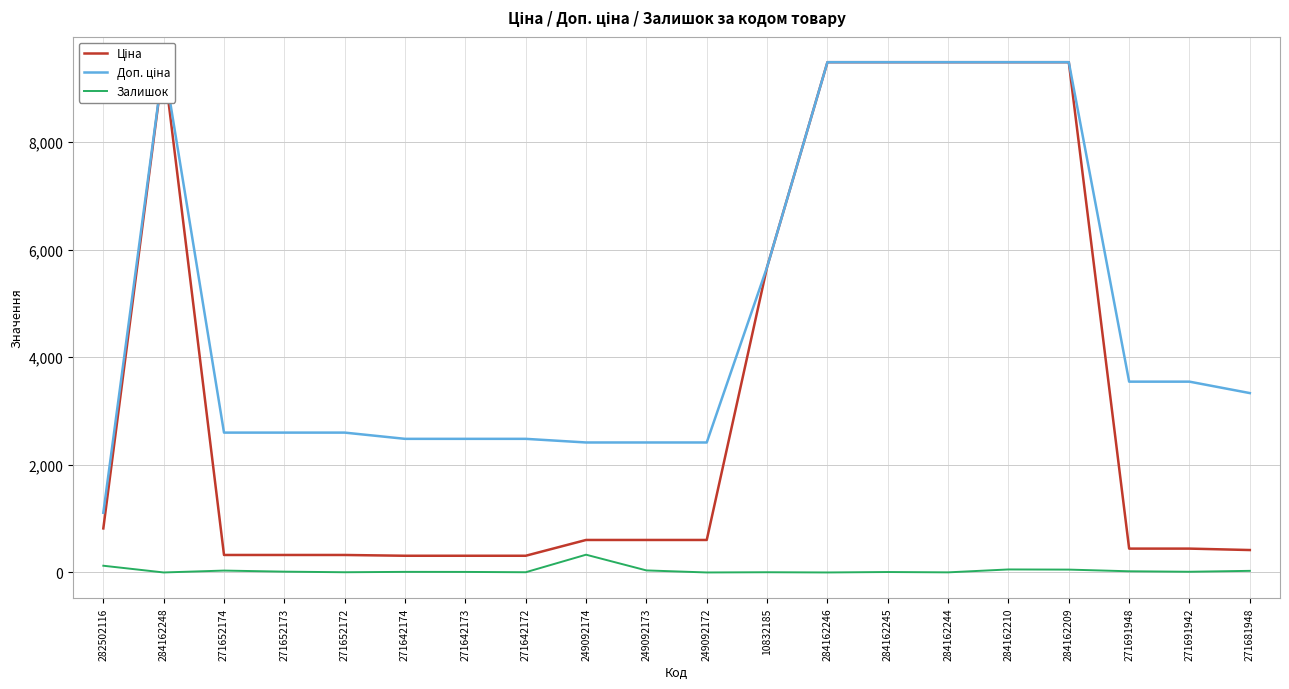

What is the difference between the maximum and minimum values in the Доп. ціна series?

8370.9